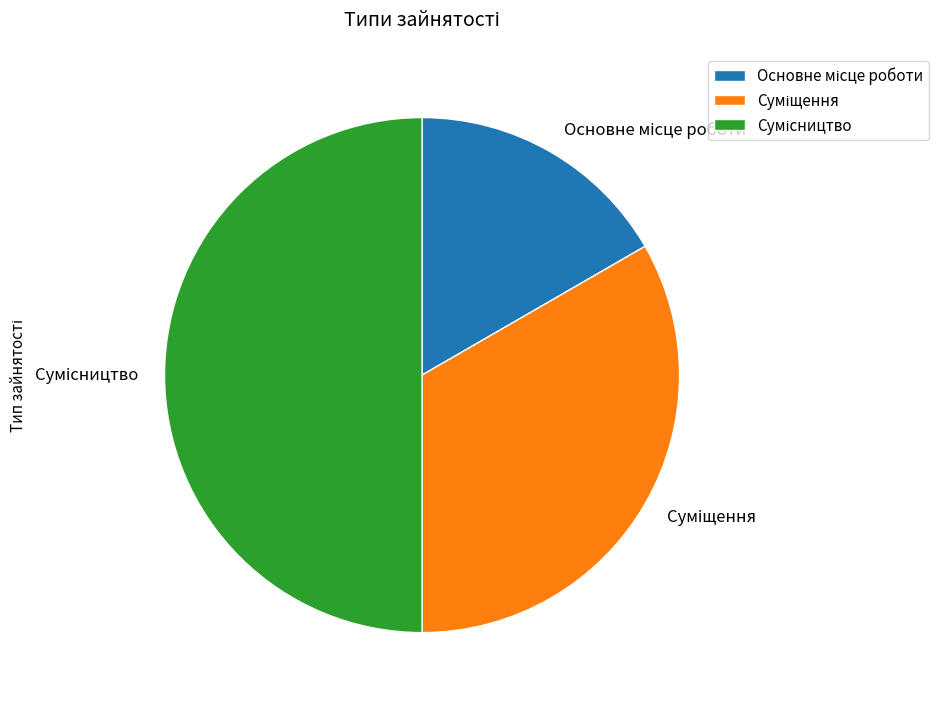

Between Суміщення and Основне місце роботи, which is larger?

Суміщення